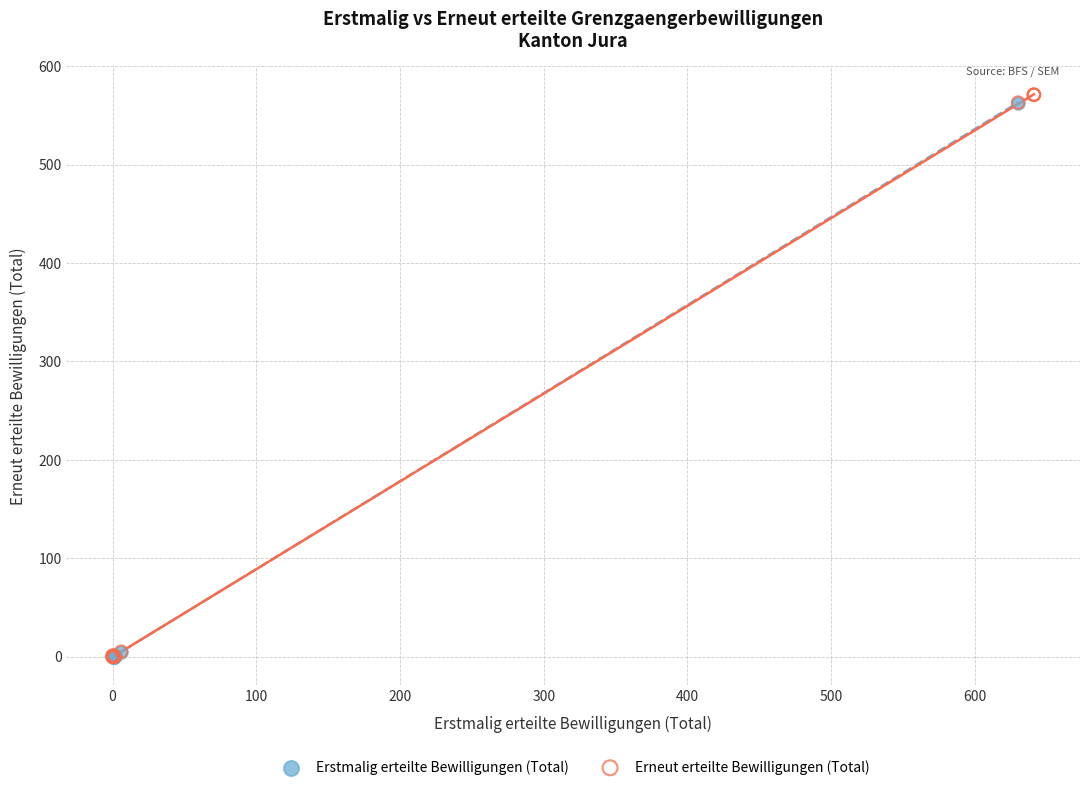

Which series has the largest Y range (max minus min)?

Erneut erteilte Bewilligungen (Total)